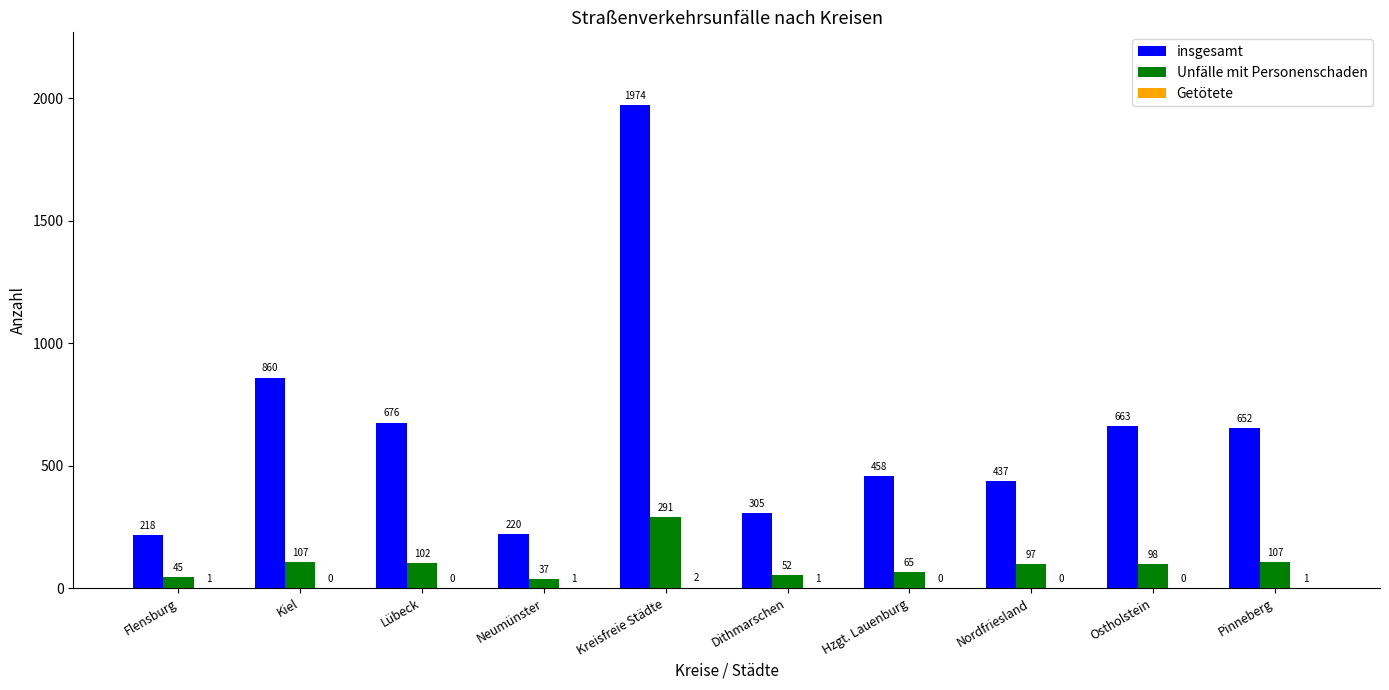

Is it true that Unfälle mit Personenschaden equals 107 at Pinneberg?

True